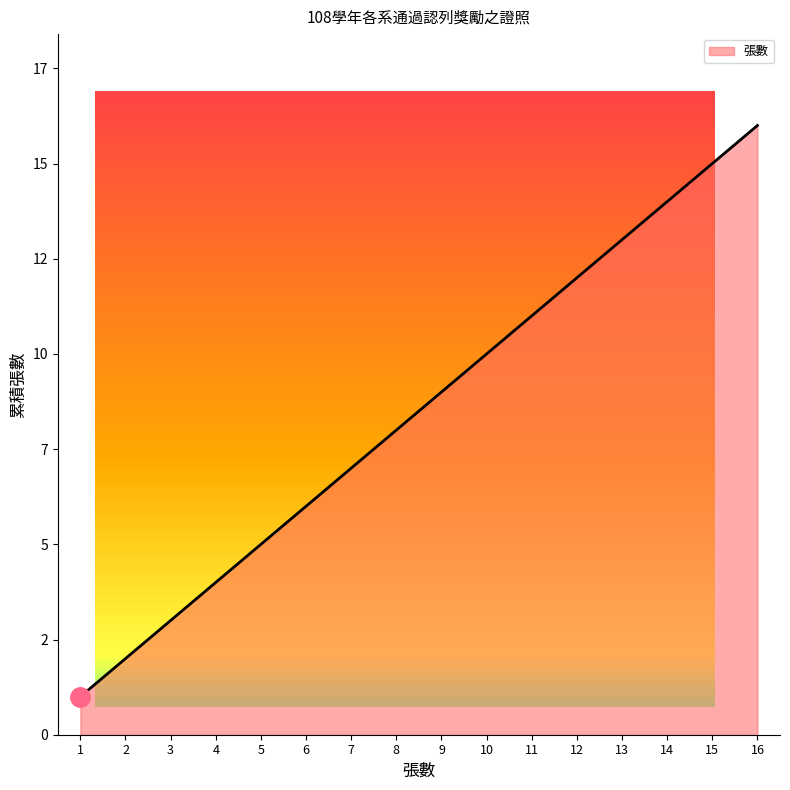

List the labels in order of value, largest first.

16, 15, 14, 13, 12, 11, 10, 9, 8, 7, 6, 5, 4, 3, 2, 1